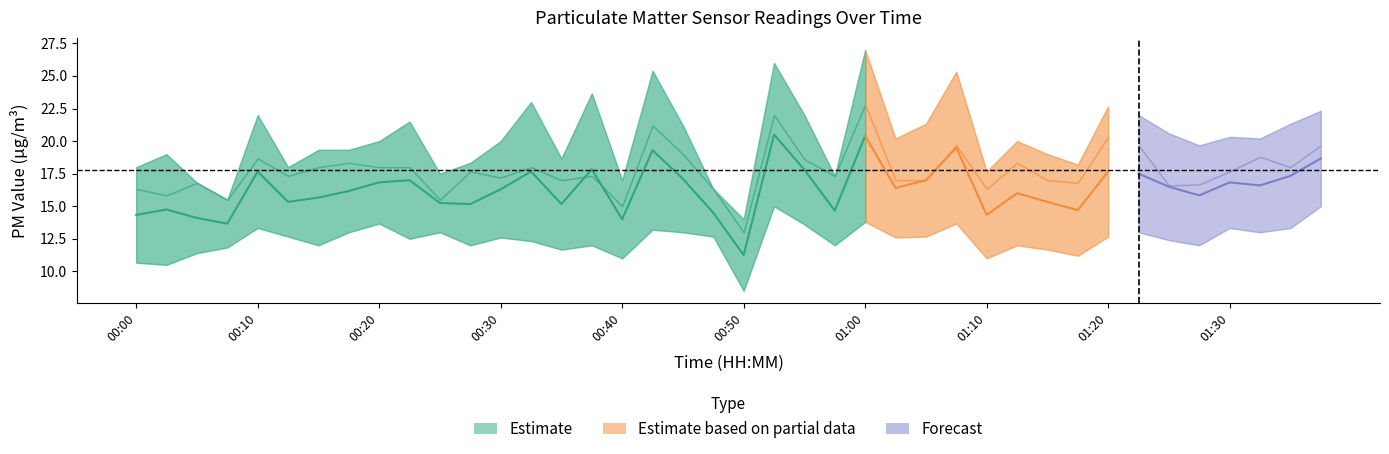

What is the label of the 3rd point from the right?

01:33